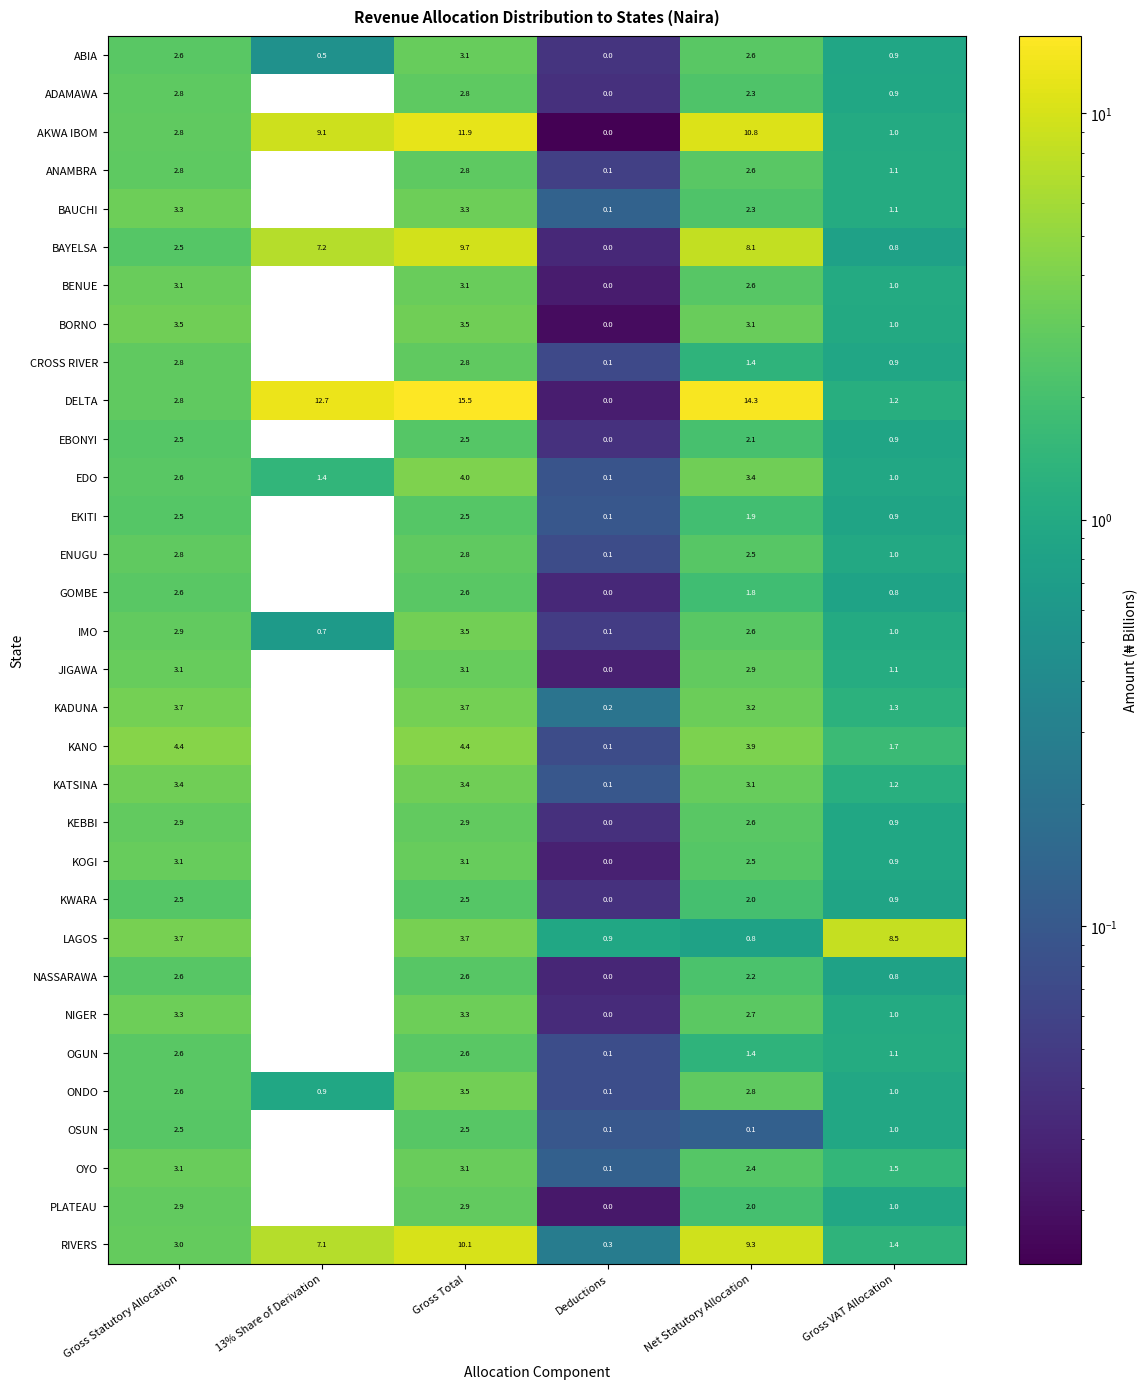

True or false: IMO has a value of 2.9 at Gross Statutory Allocation.

True